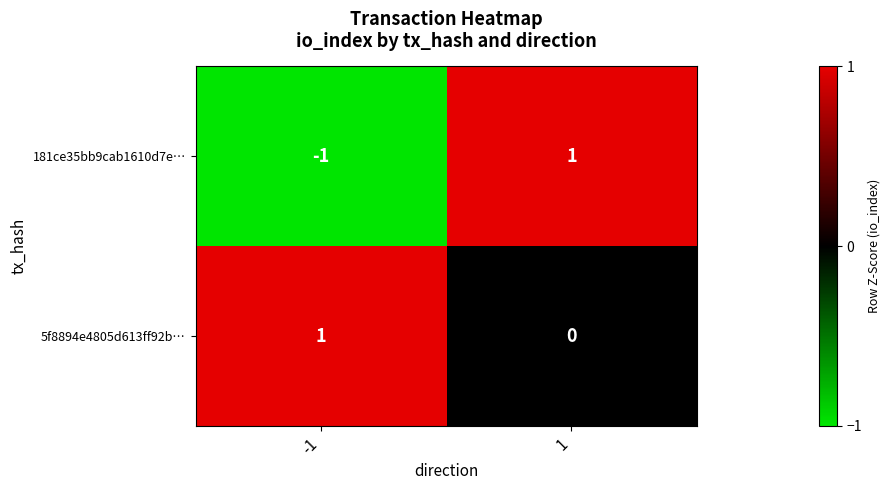

What is the total value across all series at 1?

1